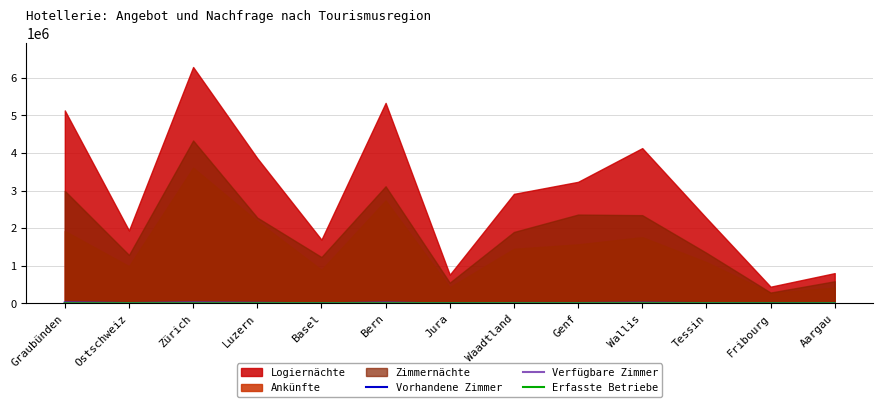

Where is Erfasste Betriebe nearest to the value 407?

Tessin